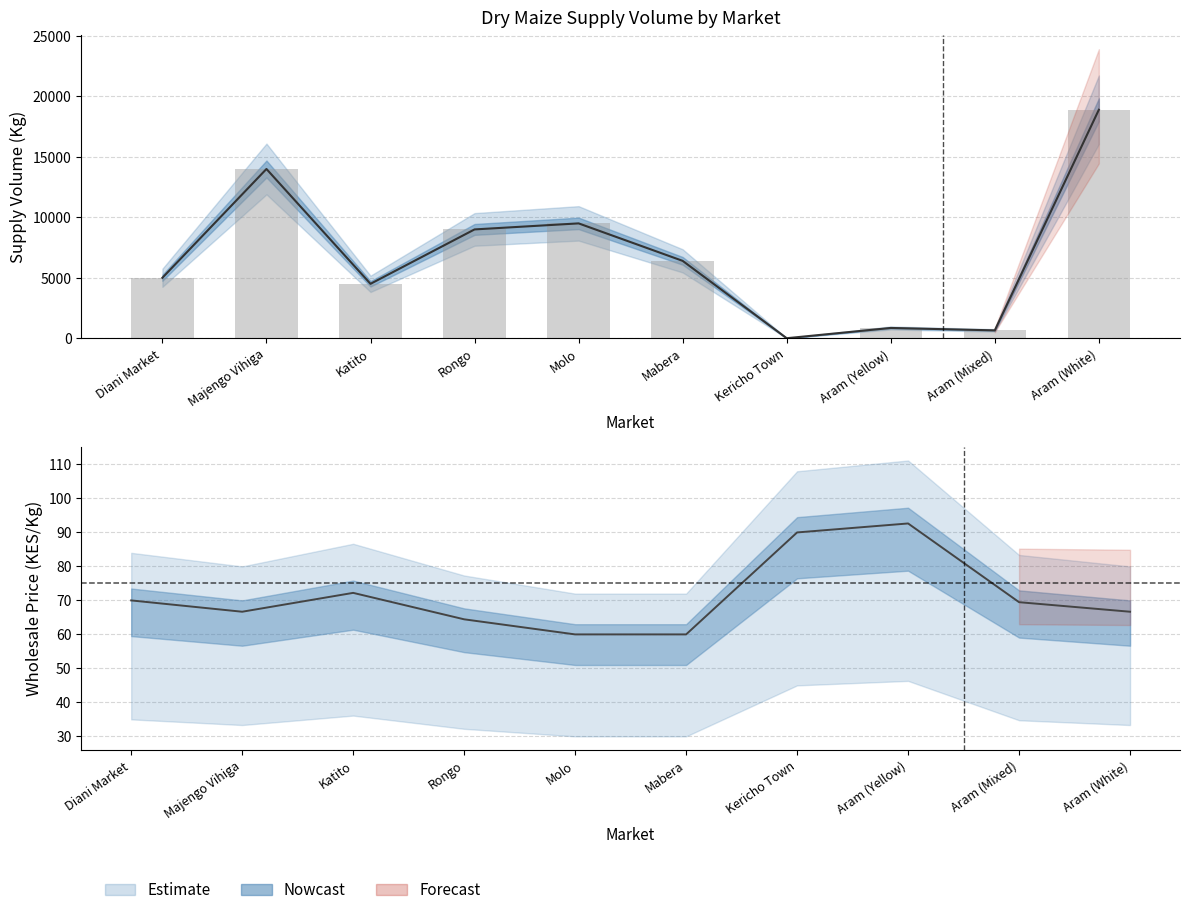

List the labels in order of value, smallest first.

Kericho Town, Aram (Mixed), Aram (Yellow), Katito, Diani Market, Mabera, Rongo, Molo, Majengo Vihiga, Aram (White)